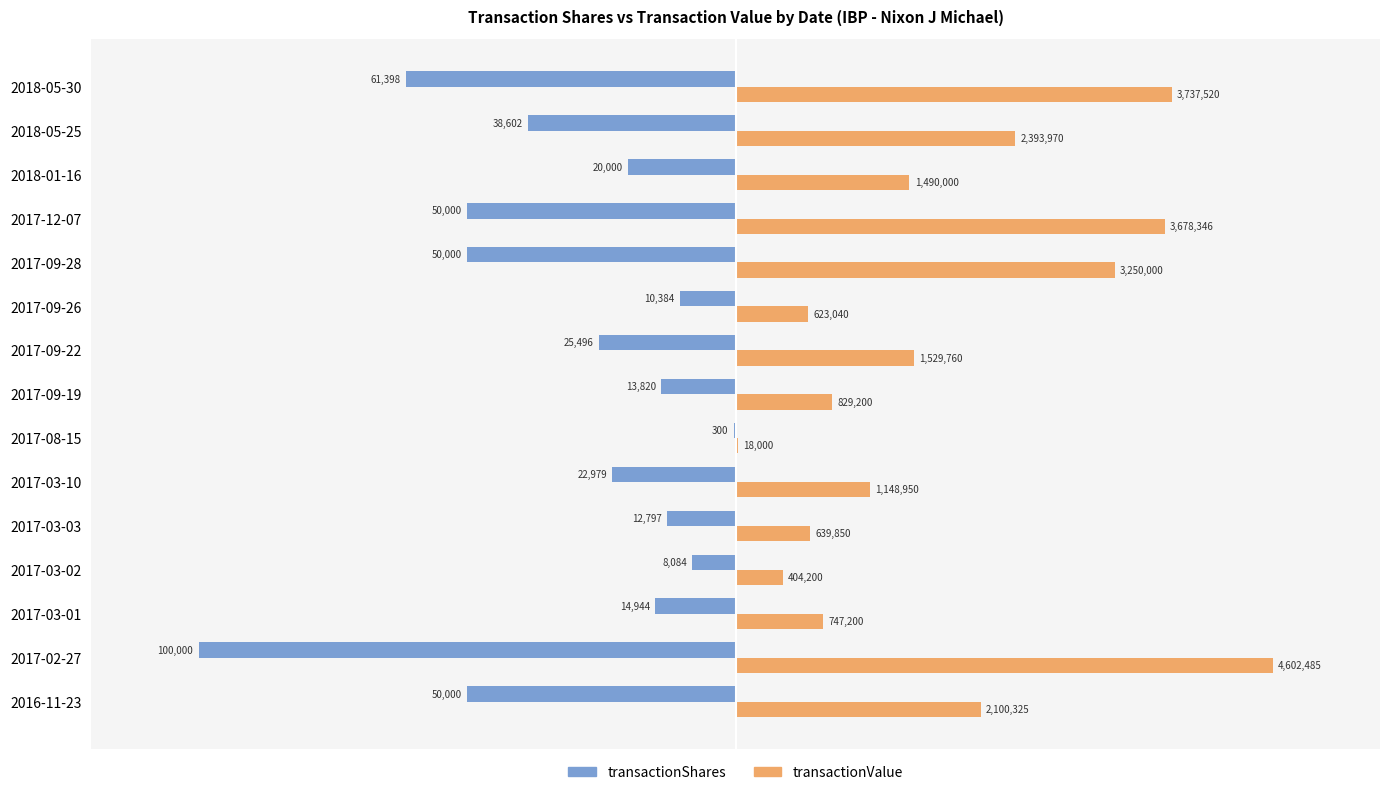

What are all the series names shown in the legend?

transactionShares, transactionValue